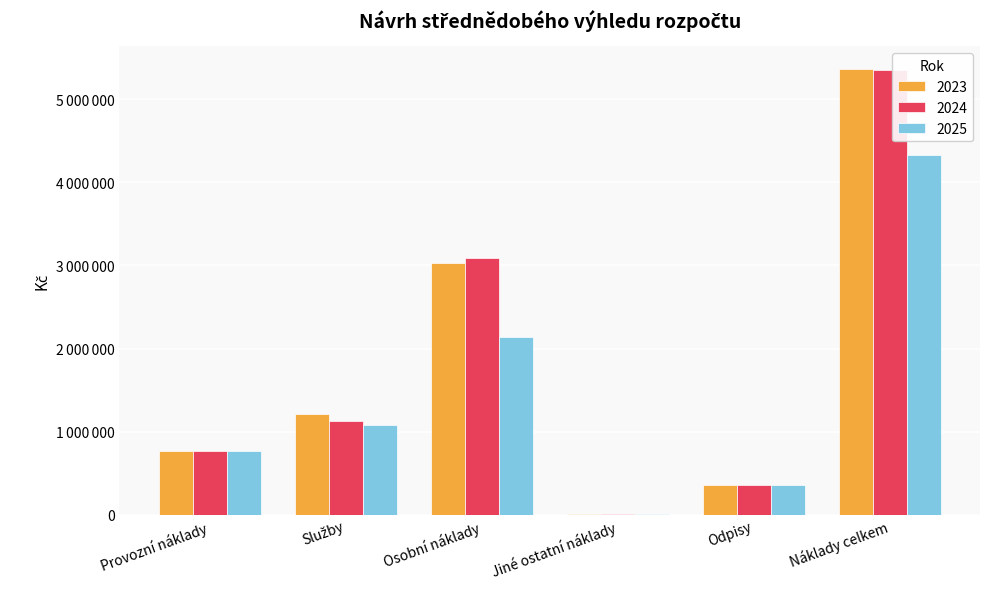

What is the highest value of the 2024 series?

5352000